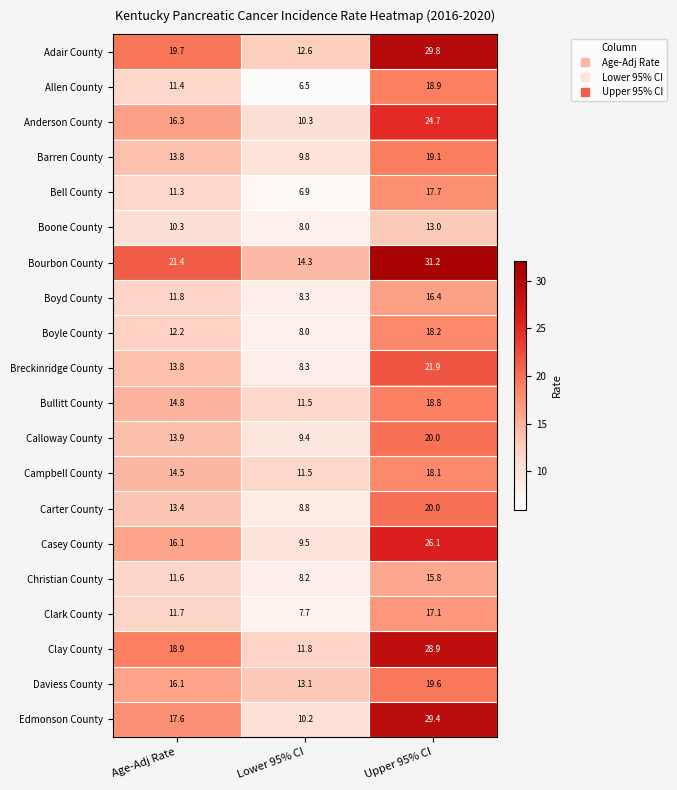

Read the Carter County value at Upper 95% CI.

20.0